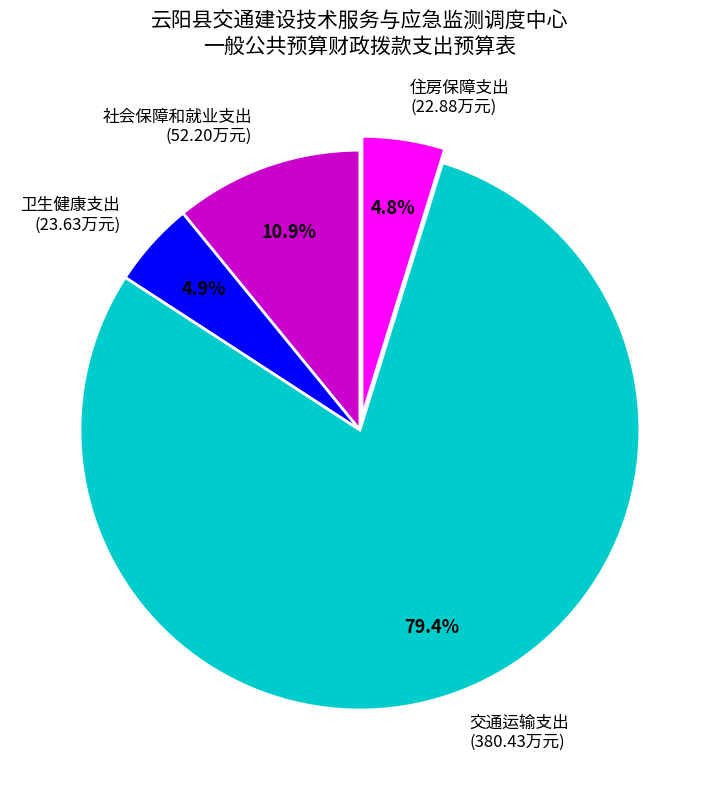

How many segments does this pie chart have?

4